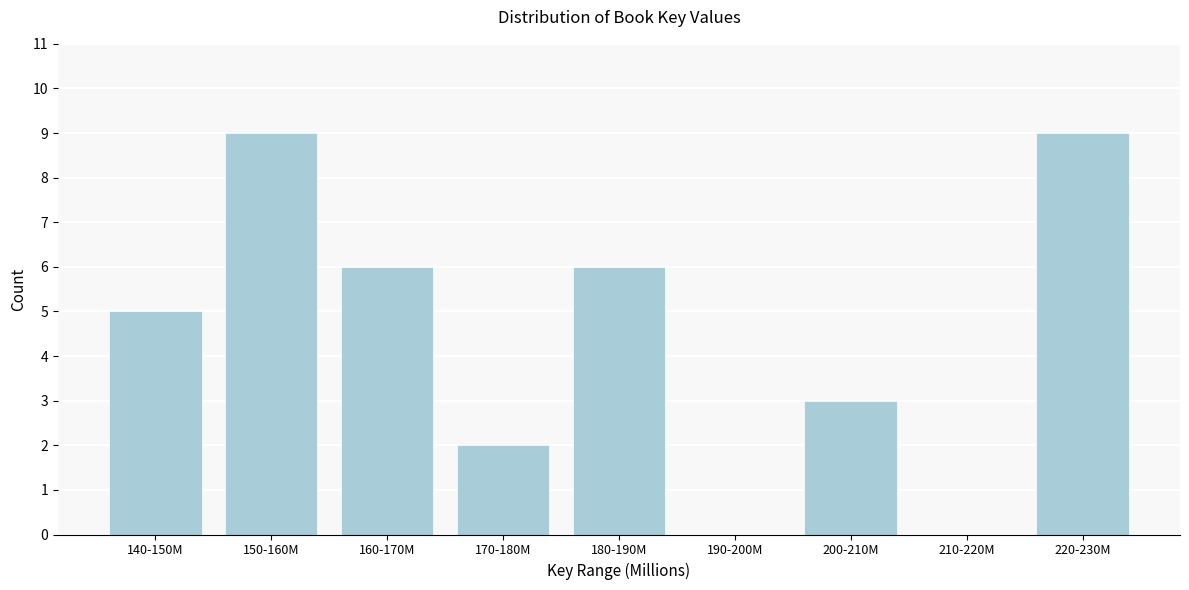

Reading left to right, what are all the values shown in this chart?

140-150M=5	150-160M=9	160-170M=6	170-180M=2	180-190M=6	190-200M=0	200-210M=3	210-220M=0	220-230M=9